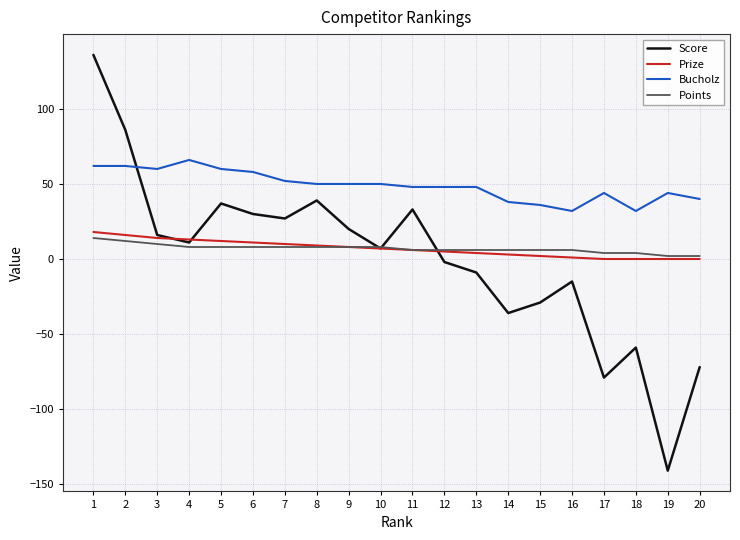

Which category has the lowest value in the Score series?

19